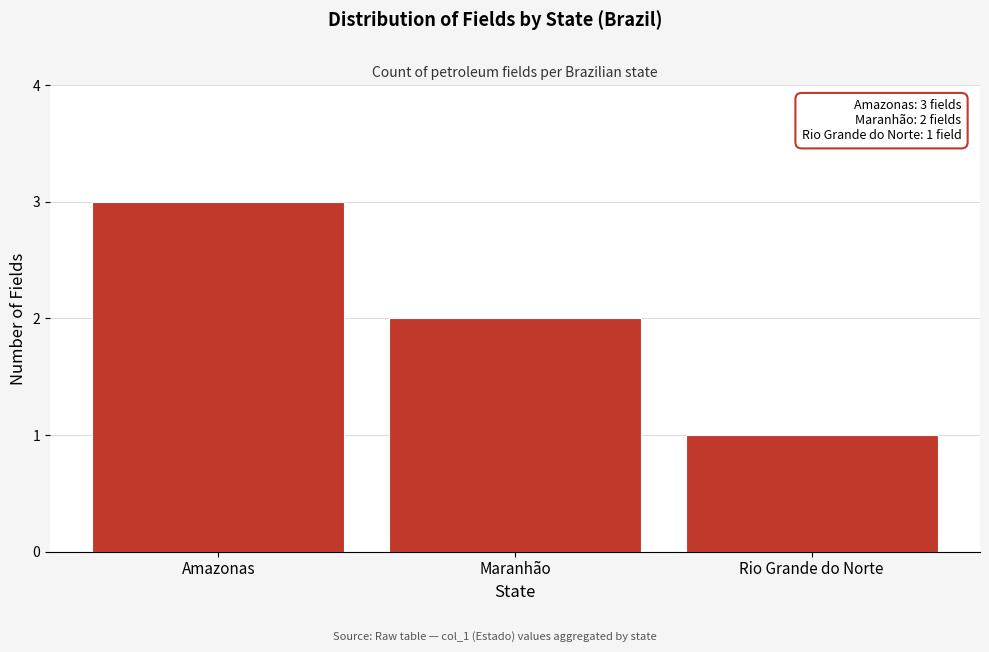

Reading left to right, what are all the values shown in this chart?

3	2	1